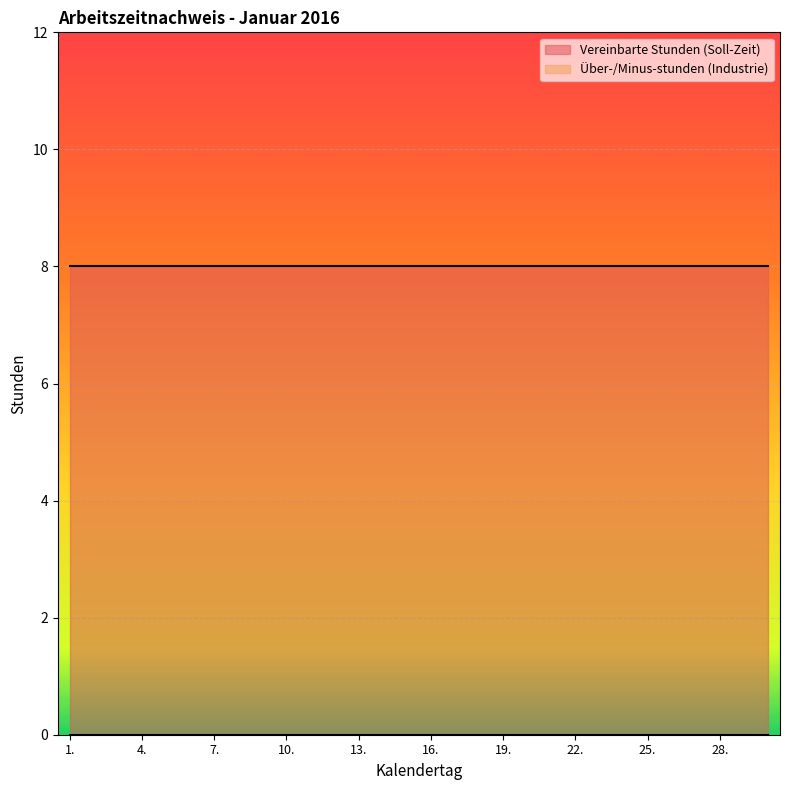

Is the value of Vereinbarte Stunden (Soll-Zeit) at 3. greater than the value of Über-/Minus-stunden (Industrie) at 18.?

Yes